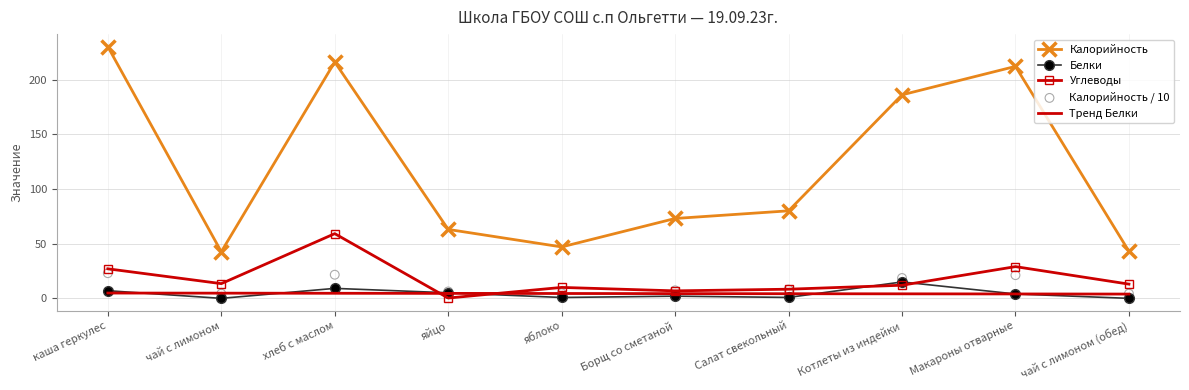

Which series has the widest spread of Y values?

Калорийность